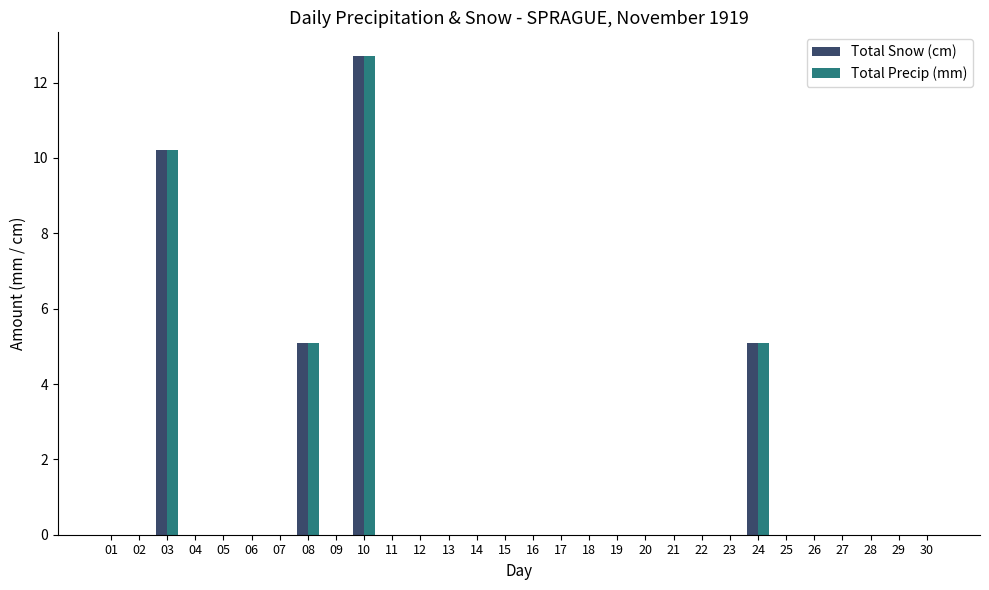

Does the chart contain stacked bars?

No